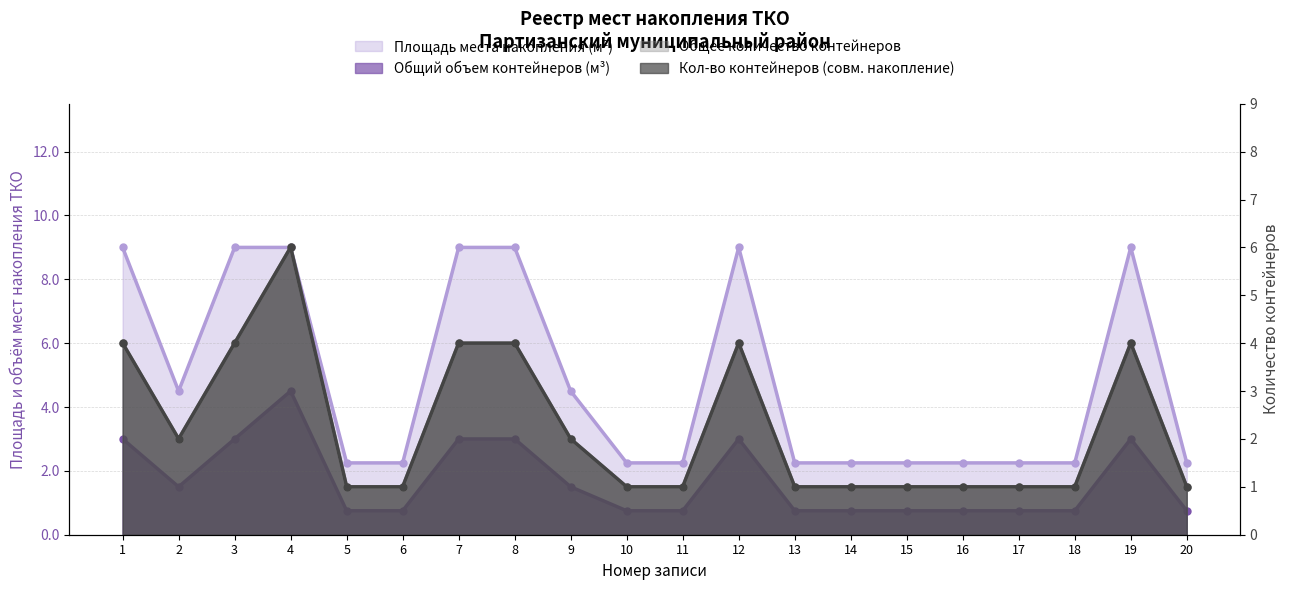

Reading right to left, extract all data points from this chart.

Площадь места накопления (м²): 20=2.2	19=9.0	18=2.2	17=2.2	16=2.2	15=2.2	14=2.2	13=2.2	12=9.0	11=2.2	10=2.2	9=4.5	8=9.0	7=9.0	6=2.2	5=2.2	4=9.0	3=9.0	2=4.5	1=9.0
Общий объем контейнеров (м³): 20=0.8	19=3.0	18=0.8	17=0.8	16=0.8	15=0.8	14=0.8	13=0.8	12=3.0	11=0.8	10=0.8	9=1.5	8=3.0	7=3.0	6=0.8	5=0.8	4=4.5	3=3.0	2=1.5	1=3.0
Общее количество контейнеров: 20=1.0	19=4.0	18=1.0	17=1.0	16=1.0	15=1.0	14=1.0	13=1.0	12=4.0	11=1.0	10=1.0	9=2.0	8=4.0	7=4.0	6=1.0	5=1.0	4=6.0	3=4.0	2=2.0	1=4.0
Кол-во контейнеров (совм. накопление): 20=1.0	19=4.0	18=1.0	17=1.0	16=1.0	15=1.0	14=1.0	13=1.0	12=4.0	11=1.0	10=1.0	9=2.0	8=4.0	7=4.0	6=1.0	5=1.0	4=6.0	3=4.0	2=2.0	1=4.0